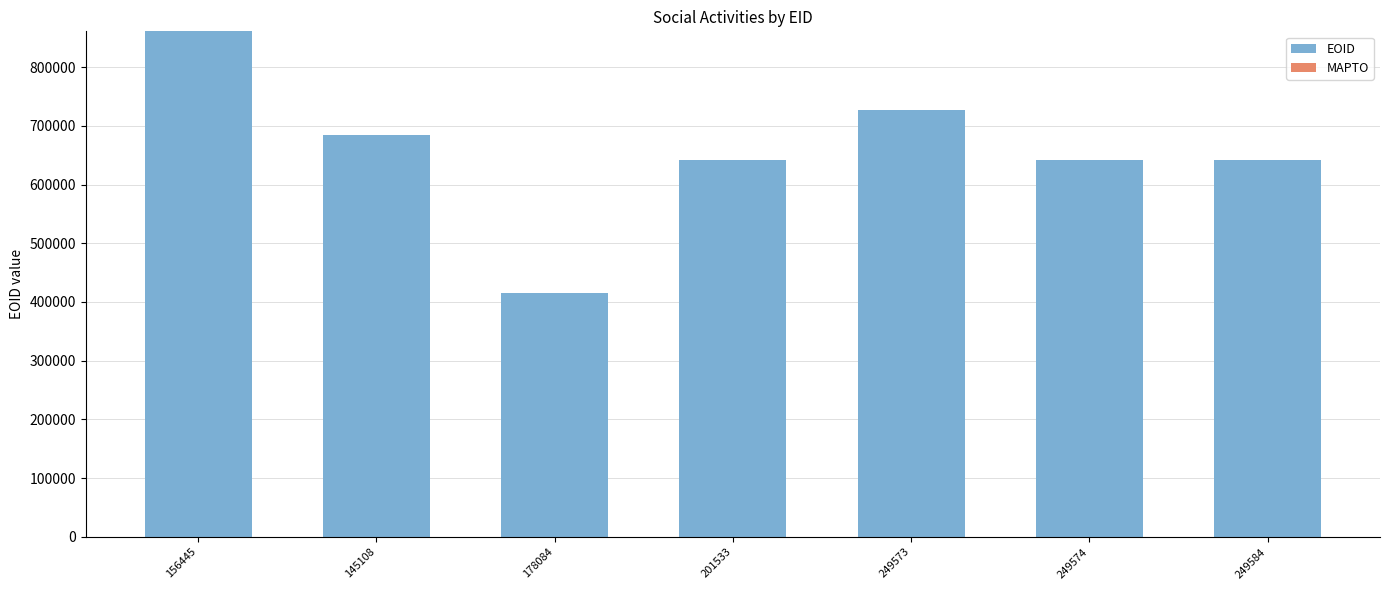

What is the label of the 5th bar from the right?

178084